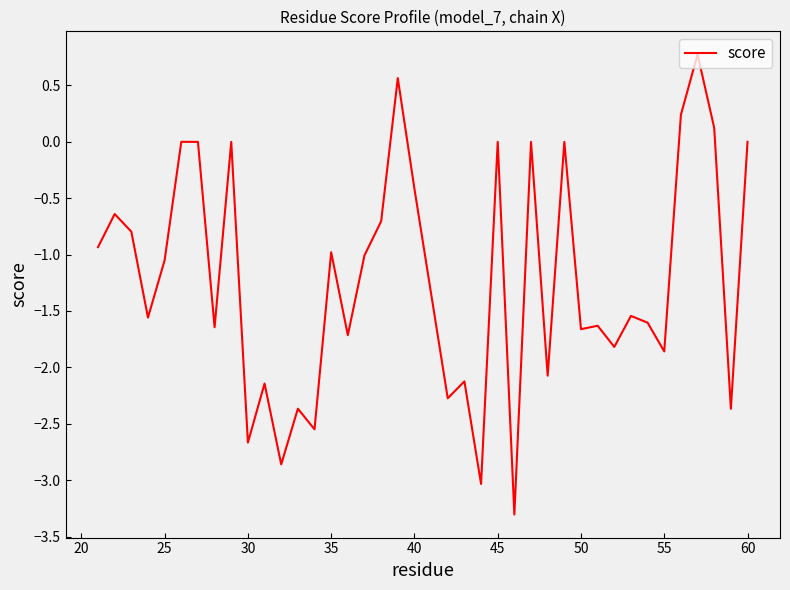

What is the greatest value displayed?

0.8